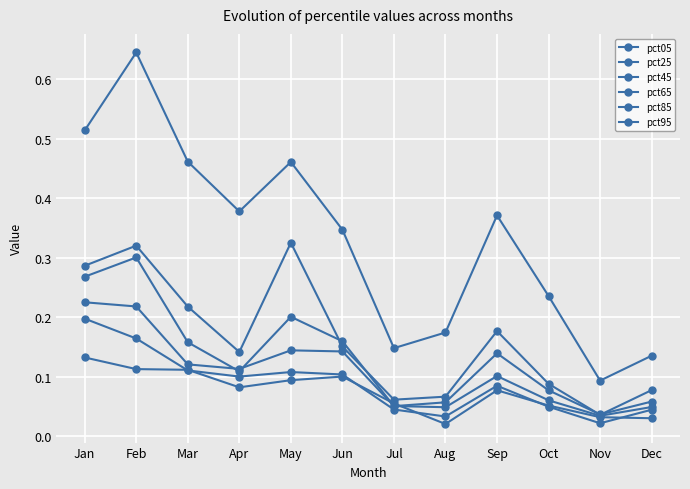

Which category has the highest value across all series?

Feb